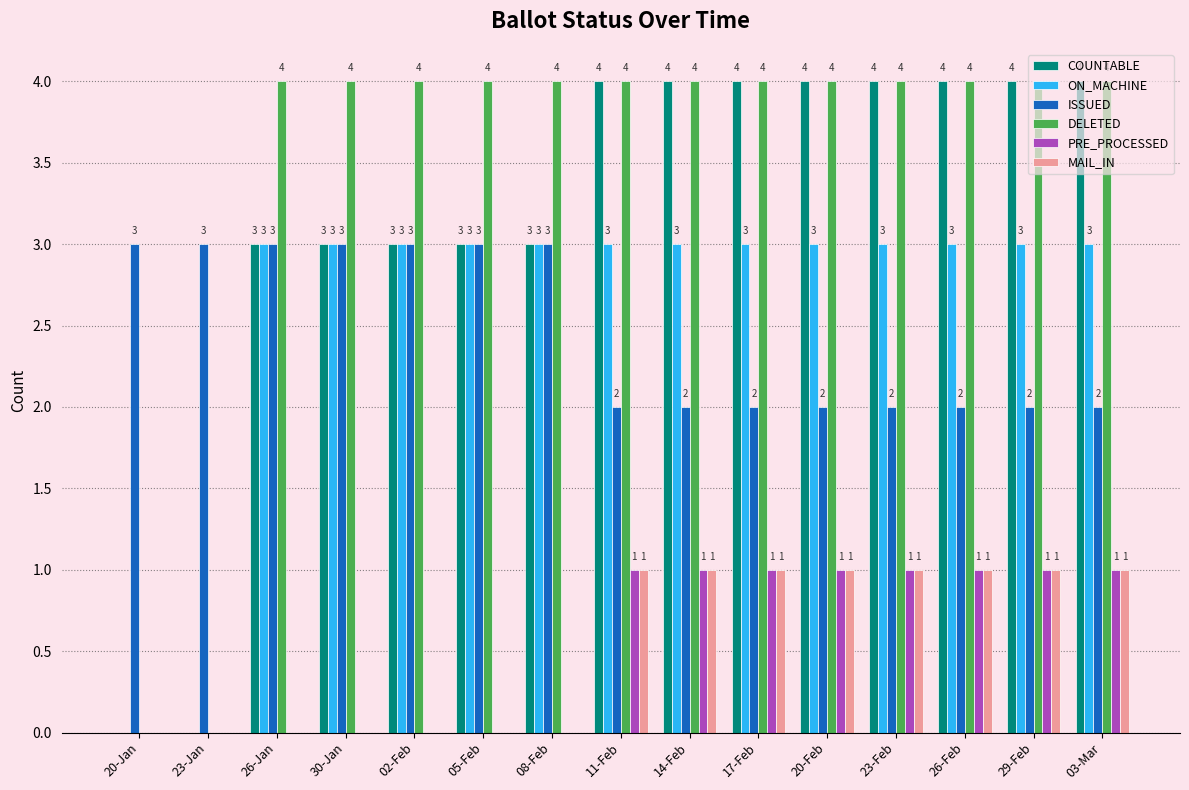

How many COUNTABLE values are between 3 and 4?

13